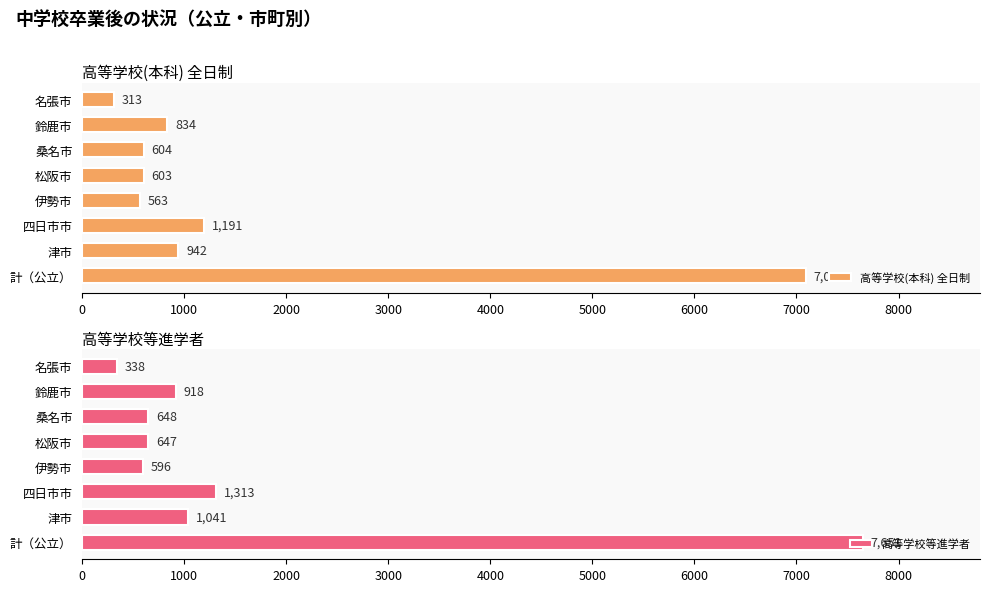

What is the sum of the 高等学校等進学者 values at 名張市 and 桑名市?

986